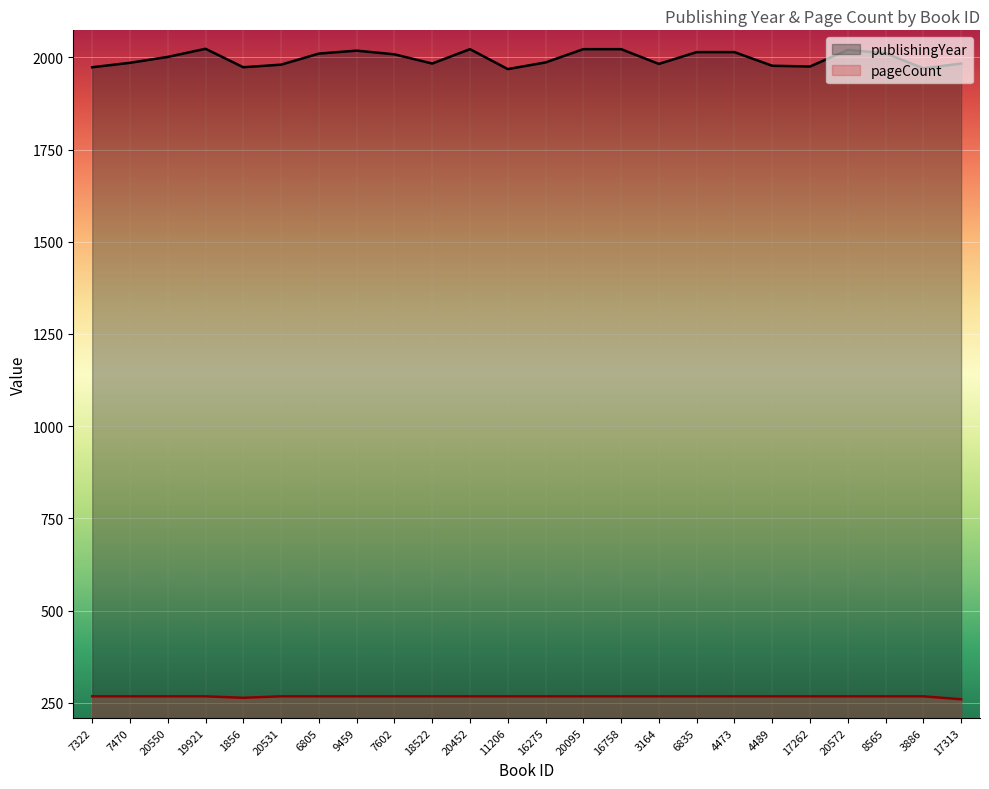

True or false: pageCount and publishingYear intersect in this chart.

False